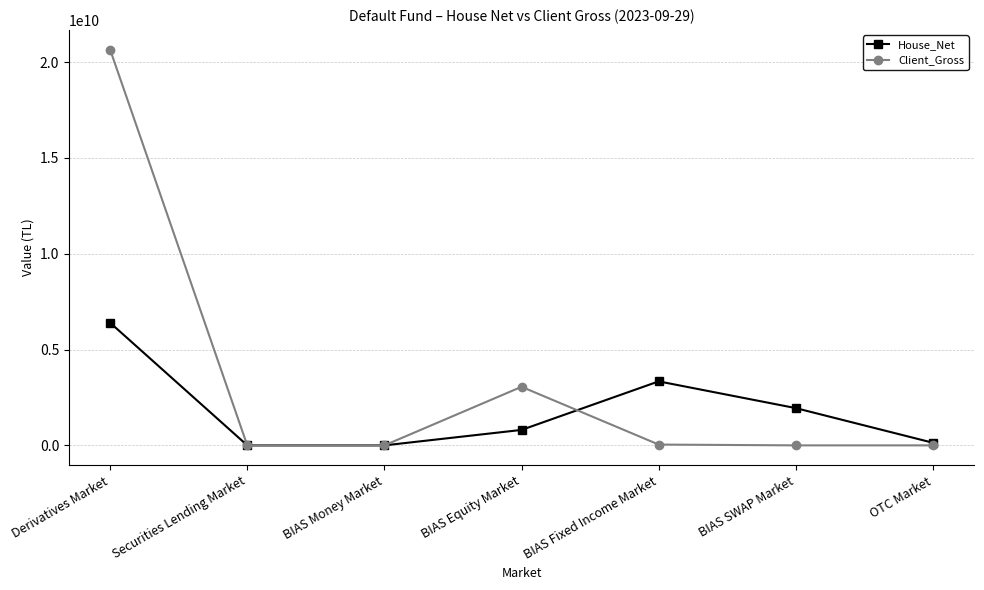

The House_Net series shows 1944190587.5 at BIAS SWAP Market. True or false?

True